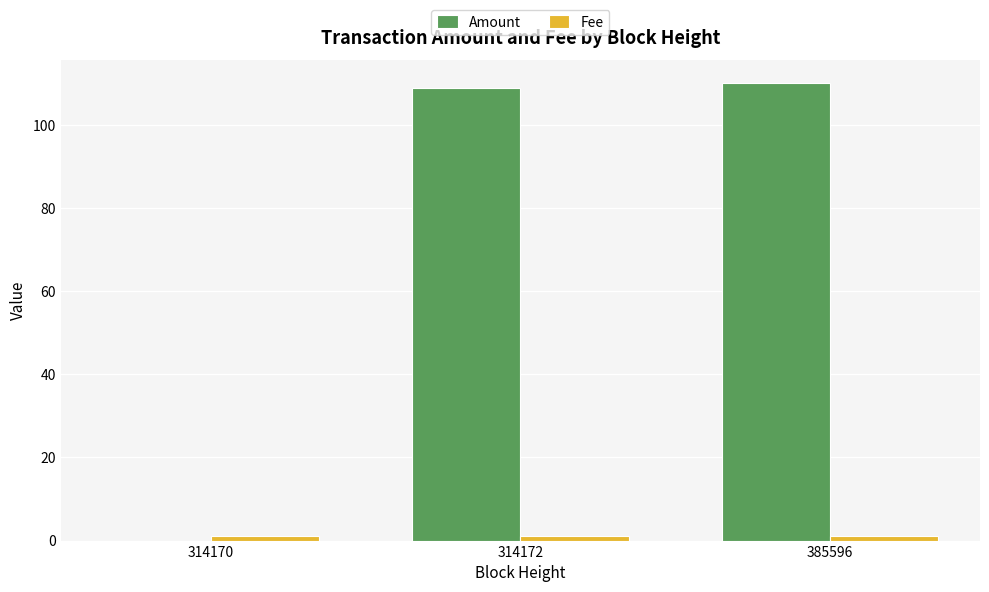

Is it true that Amount equals 110 at 385596?

True